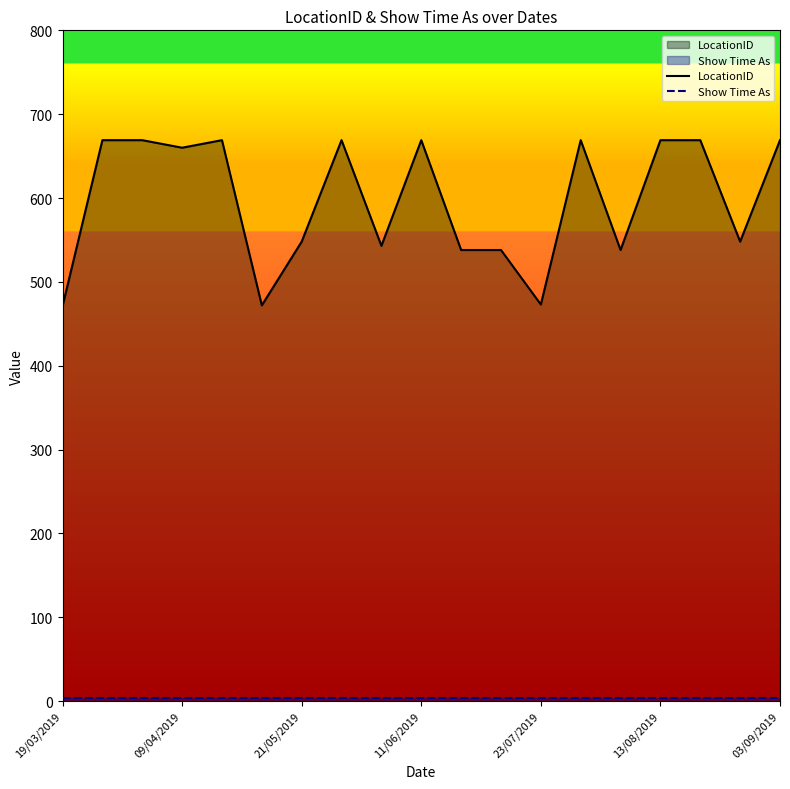

What is the greatest value displayed?

669